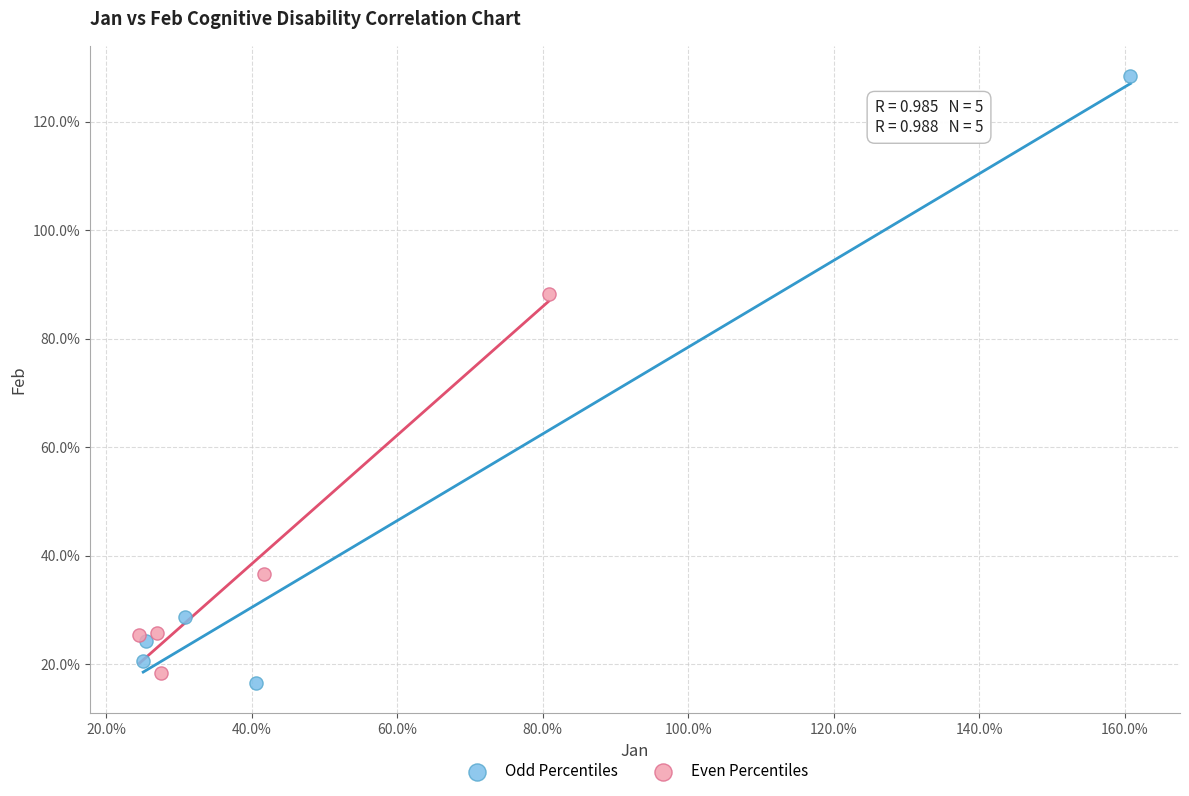

Which series contains the highest Y value?

Odd Percentiles